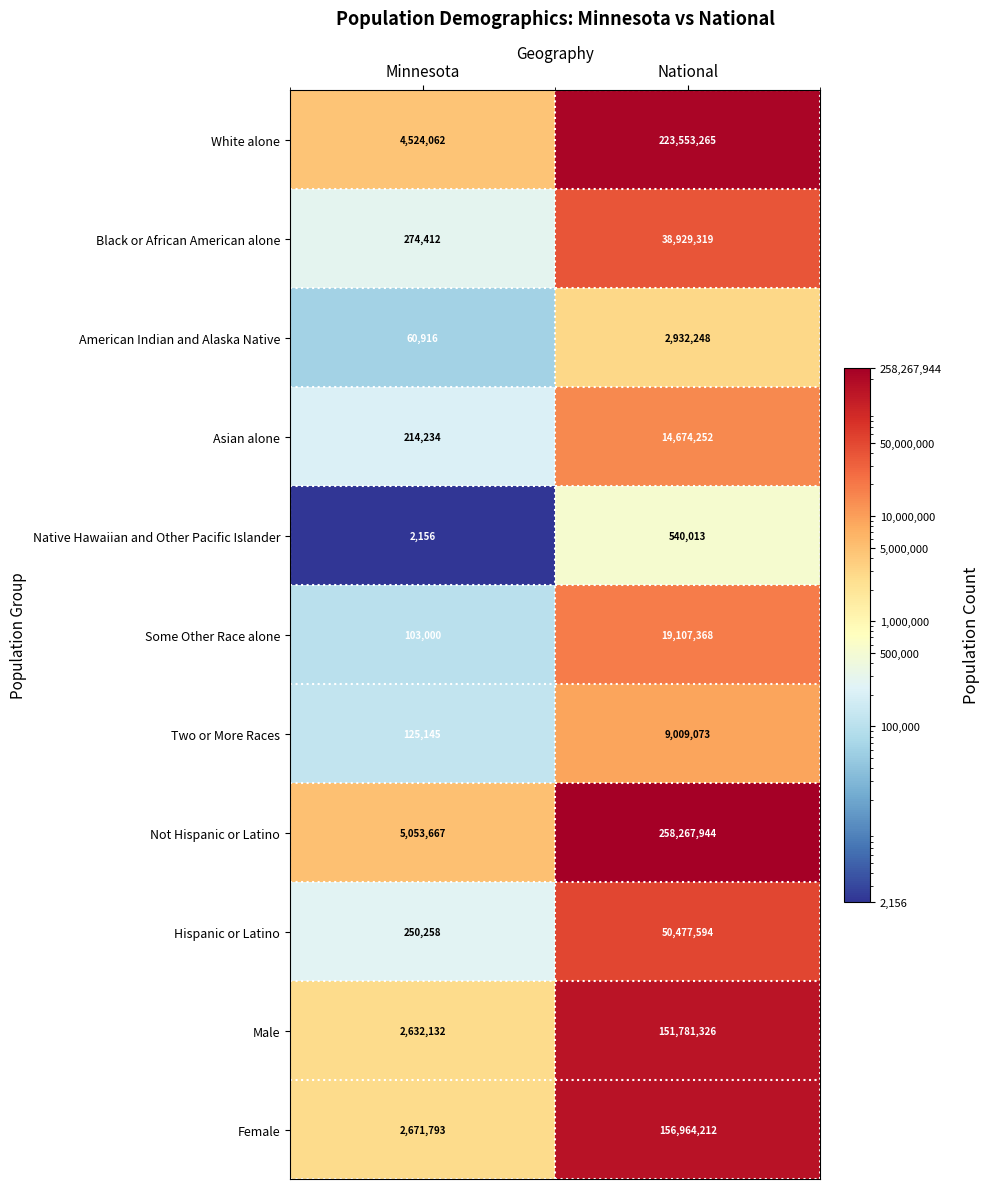

What is the minimum value for Some Other Race alone?

103000